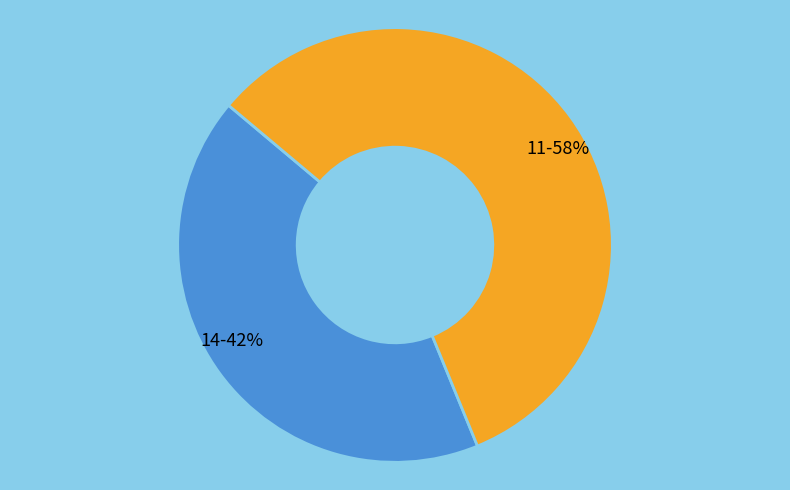

Does any single category account for the majority?

Yes